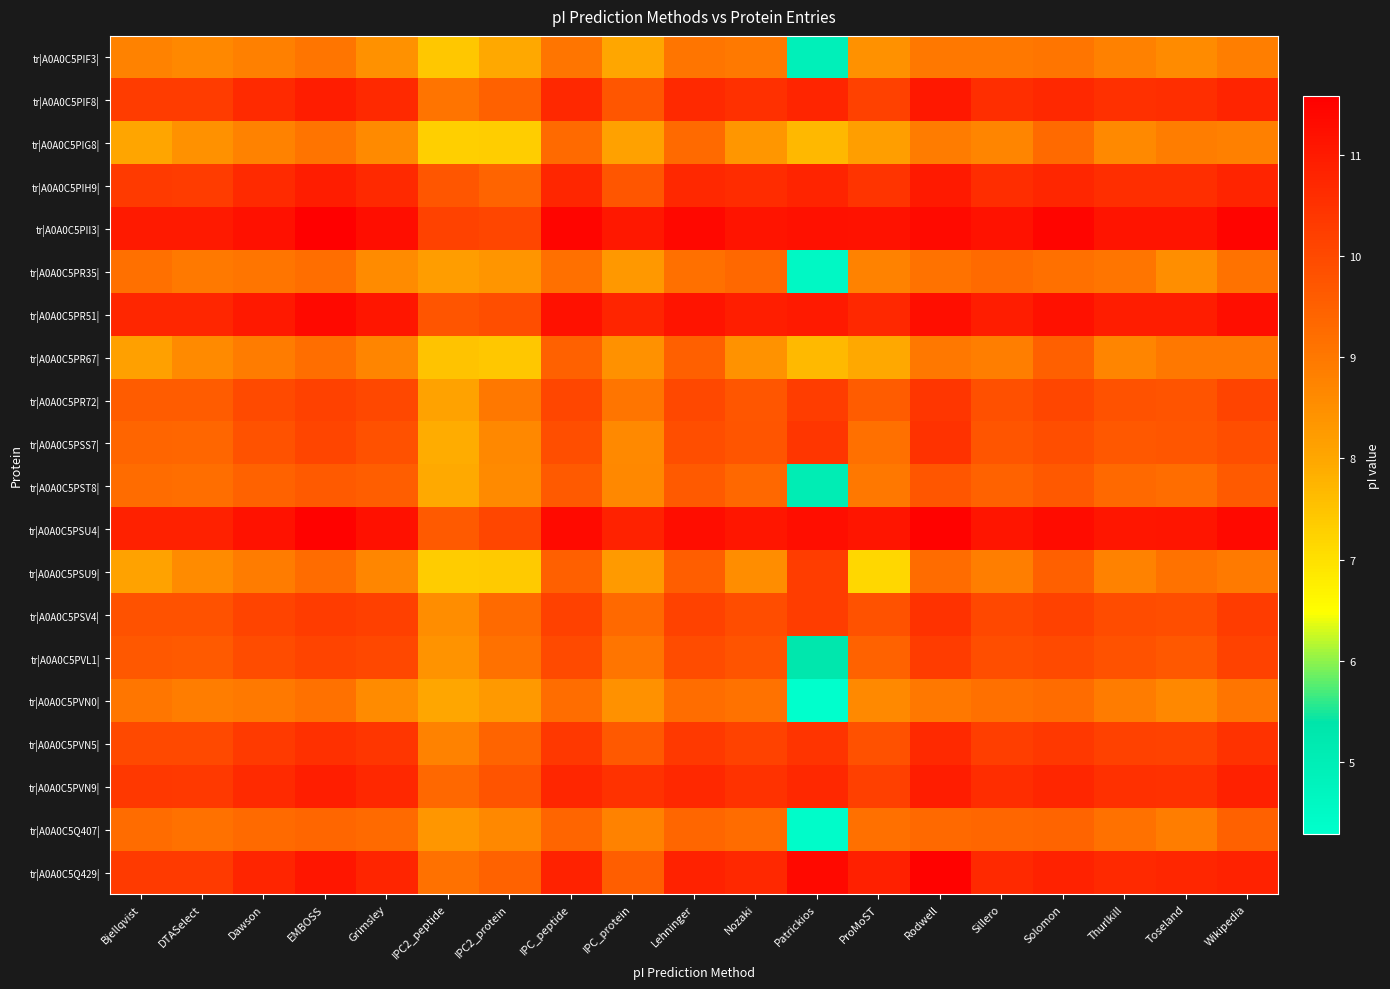

Reading left to right, transcribe all the data shown in this chart.

tr|A0A0C5PIF3|: Bjellqvist=8.8	DTASelect=8.7	Dawson=8.8	EMBOSS=9.0	Grimsley=8.4	IPC2_peptide=7.4	IPC2_protein=8.0	IPC_peptide=9.1	IPC_protein=8.0	Lehninger=9.0	Nozaki=9.0	Patrickios=4.9	ProMoST=8.4	Rodwell=9.0	Sillero=9.0	Solomon=9.1	Thurlkill=8.8	Toseland=8.6	Wikipedia=8.9
tr|A0A0C5PIF8|: Bjellqvist=10.3	DTASelect=10.3	Dawson=10.6	EMBOSS=10.9	Grimsley=10.7	IPC2_peptide=9.1	IPC2_protein=9.5	IPC_peptide=10.7	IPC_protein=9.7	Lehninger=10.7	Nozaki=10.5	Patrickios=10.8	ProMoST=10.2	Rodwell=11.1	Sillero=10.6	Solomon=10.7	Thurlkill=10.5	Toseland=10.6	Wikipedia=10.8
tr|A0A0C5PIG8|: Bjellqvist=8.0	DTASelect=8.5	Dawson=8.8	EMBOSS=9.1	Grimsley=8.6	IPC2_peptide=7.3	IPC2_protein=7.3	IPC_peptide=9.3	IPC_protein=8.1	Lehninger=9.3	Nozaki=8.4	Patrickios=7.7	ProMoST=8.2	Rodwell=8.9	Sillero=8.7	Solomon=9.3	Thurlkill=8.6	Toseland=8.9	Wikipedia=8.8
tr|A0A0C5PIH9|: Bjellqvist=10.3	DTASelect=10.3	Dawson=10.6	EMBOSS=10.9	Grimsley=10.7	IPC2_peptide=9.7	IPC2_protein=9.4	IPC_peptide=10.7	IPC_protein=9.7	Lehninger=10.7	Nozaki=10.6	Patrickios=10.8	ProMoST=10.5	Rodwell=11.0	Sillero=10.6	Solomon=10.7	Thurlkill=10.6	Toseland=10.6	Wikipedia=10.8
tr|A0A0C5PII3|: Bjellqvist=11.0	DTASelect=11.0	Dawson=11.2	EMBOSS=11.6	Grimsley=11.2	IPC2_peptide=10.1	IPC2_protein=10.1	IPC_peptide=11.5	IPC_protein=11.1	Lehninger=11.4	Nozaki=11.1	Patrickios=11.2	ProMoST=11.2	Rodwell=11.3	Sillero=11.2	Solomon=11.5	Thurlkill=11.1	Toseland=11.1	Wikipedia=11.5
tr|A0A0C5PR35|: Bjellqvist=9.2	DTASelect=9.0	Dawson=9.0	EMBOSS=9.2	Grimsley=8.6	IPC2_peptide=8.2	IPC2_protein=8.4	IPC_peptide=9.2	IPC_protein=8.3	Lehninger=9.2	Nozaki=9.3	Patrickios=4.6	ProMoST=8.8	Rodwell=9.1	Sillero=9.3	Solomon=9.2	Thurlkill=9.0	Toseland=8.5	Wikipedia=9.1
tr|A0A0C5PR51|: Bjellqvist=10.7	DTASelect=10.7	Dawson=11.0	EMBOSS=11.4	Grimsley=11.1	IPC2_peptide=9.7	IPC2_protein=9.9	IPC_peptide=11.2	IPC_protein=10.8	Lehninger=11.1	Nozaki=10.9	Patrickios=11.0	ProMoST=10.7	Rodwell=11.3	Sillero=10.9	Solomon=11.2	Thurlkill=10.9	Toseland=10.9	Wikipedia=11.3
tr|A0A0C5PR67|: Bjellqvist=8.1	DTASelect=8.6	Dawson=8.9	EMBOSS=9.2	Grimsley=8.7	IPC2_peptide=7.5	IPC2_protein=7.4	IPC_peptide=9.5	IPC_protein=8.5	Lehninger=9.5	Nozaki=8.4	Patrickios=7.7	ProMoST=8.0	Rodwell=9.0	Sillero=8.9	Solomon=9.5	Thurlkill=8.7	Toseland=9.0	Wikipedia=9.0
tr|A0A0C5PR72|: Bjellqvist=9.6	DTASelect=9.6	Dawson=10.0	EMBOSS=10.2	Grimsley=10.0	IPC2_peptide=8.1	IPC2_protein=9.0	IPC_peptide=10.0	IPC_protein=9.0	Lehninger=10.0	Nozaki=9.7	Patrickios=10.2	ProMoST=9.6	Rodwell=10.4	Sillero=9.9	Solomon=10.0	Thurlkill=9.8	Toseland=9.8	Wikipedia=10.1
tr|A0A0C5PSS7|: Bjellqvist=9.4	DTASelect=9.4	Dawson=9.8	EMBOSS=10.1	Grimsley=9.8	IPC2_peptide=7.9	IPC2_protein=8.7	IPC_peptide=9.9	IPC_protein=8.6	Lehninger=9.9	Nozaki=9.7	Patrickios=10.4	ProMoST=9.2	Rodwell=10.5	Sillero=9.7	Solomon=9.9	Thurlkill=9.7	Toseland=9.7	Wikipedia=9.9
tr|A0A0C5PST8|: Bjellqvist=9.3	DTASelect=9.2	Dawson=9.5	EMBOSS=9.6	Grimsley=9.5	IPC2_peptide=8.0	IPC2_protein=8.6	IPC_peptide=9.6	IPC_protein=8.7	Lehninger=9.6	Nozaki=9.4	Patrickios=5.0	ProMoST=9.0	Rodwell=9.7	Sillero=9.5	Solomon=9.6	Thurlkill=9.3	Toseland=9.2	Wikipedia=9.6
tr|A0A0C5PSU4|: Bjellqvist=10.9	DTASelect=10.9	Dawson=11.2	EMBOSS=11.5	Grimsley=11.2	IPC2_peptide=9.6	IPC2_protein=10.1	IPC_peptide=11.3	IPC_protein=10.8	Lehninger=11.3	Nozaki=11.1	Patrickios=11.2	ProMoST=11.1	Rodwell=11.5	Sillero=11.1	Solomon=11.3	Thurlkill=11.1	Toseland=11.1	Wikipedia=11.4
tr|A0A0C5PSU9|: Bjellqvist=8.1	DTASelect=8.6	Dawson=8.9	EMBOSS=9.3	Grimsley=8.7	IPC2_peptide=7.4	IPC2_protein=7.4	IPC_peptide=9.5	IPC_protein=8.3	Lehninger=9.5	Nozaki=8.6	Patrickios=10.2	ProMoST=7.2	Rodwell=9.3	Sillero=8.9	Solomon=9.5	Thurlkill=8.8	Toseland=9.1	Wikipedia=8.9
tr|A0A0C5PSV4|: Bjellqvist=9.8	DTASelect=9.8	Dawson=10.1	EMBOSS=10.3	Grimsley=10.2	IPC2_peptide=8.5	IPC2_protein=9.3	IPC_peptide=10.2	IPC_protein=9.3	Lehninger=10.1	Nozaki=9.9	Patrickios=10.2	ProMoST=9.8	Rodwell=10.5	Sillero=10.0	Solomon=10.2	Thurlkill=10.0	Toseland=9.9	Wikipedia=10.3
tr|A0A0C5PVL1|: Bjellqvist=9.7	DTASelect=9.6	Dawson=10.0	EMBOSS=10.1	Grimsley=10.0	IPC2_peptide=8.4	IPC2_protein=9.1	IPC_peptide=10.0	IPC_protein=9.0	Lehninger=9.9	Nozaki=9.8	Patrickios=5.3	ProMoST=9.5	Rodwell=10.3	Sillero=9.9	Solomon=10.0	Thurlkill=9.8	Toseland=9.7	Wikipedia=10.1
tr|A0A0C5PVN0|: Bjellqvist=9.0	DTASelect=8.9	Dawson=9.0	EMBOSS=9.1	Grimsley=8.6	IPC2_peptide=8.0	IPC2_protein=8.3	IPC_peptide=9.2	IPC_protein=8.5	Lehninger=9.2	Nozaki=9.1	Patrickios=4.3	ProMoST=8.6	Rodwell=9.0	Sillero=9.2	Solomon=9.3	Thurlkill=8.9	Toseland=8.7	Wikipedia=9.1
tr|A0A0C5PVN5|: Bjellqvist=10.0	DTASelect=10.0	Dawson=10.3	EMBOSS=10.5	Grimsley=10.4	IPC2_peptide=8.8	IPC2_protein=9.4	IPC_peptide=10.4	IPC_protein=9.6	Lehninger=10.3	Nozaki=10.1	Patrickios=10.5	ProMoST=9.8	Rodwell=10.7	Sillero=10.2	Solomon=10.4	Thurlkill=10.2	Toseland=10.1	Wikipedia=10.5
tr|A0A0C5PVN9|: Bjellqvist=10.4	DTASelect=10.3	Dawson=10.7	EMBOSS=10.9	Grimsley=10.7	IPC2_peptide=9.3	IPC2_protein=9.8	IPC_peptide=10.7	IPC_protein=10.5	Lehninger=10.7	Nozaki=10.5	Patrickios=10.7	ProMoST=10.2	Rodwell=10.9	Sillero=10.6	Solomon=10.7	Thurlkill=10.5	Toseland=10.5	Wikipedia=10.9
tr|A0A0C5Q407|: Bjellqvist=9.3	DTASelect=9.2	Dawson=9.3	EMBOSS=9.4	Grimsley=9.3	IPC2_peptide=8.3	IPC2_protein=8.7	IPC_peptide=9.4	IPC_protein=8.8	Lehninger=9.4	Nozaki=9.3	Patrickios=4.4	ProMoST=9.2	Rodwell=9.3	Sillero=9.4	Solomon=9.4	Thurlkill=9.2	Toseland=8.9	Wikipedia=9.5
tr|A0A0C5Q429|: Bjellqvist=10.3	DTASelect=10.3	Dawson=10.8	EMBOSS=11.1	Grimsley=10.8	IPC2_peptide=9.2	IPC2_protein=9.5	IPC_peptide=10.8	IPC_protein=9.5	Lehninger=10.8	Nozaki=10.7	Patrickios=11.4	ProMoST=10.9	Rodwell=11.5	Sillero=10.7	Solomon=10.8	Thurlkill=10.7	Toseland=10.7	Wikipedia=10.8